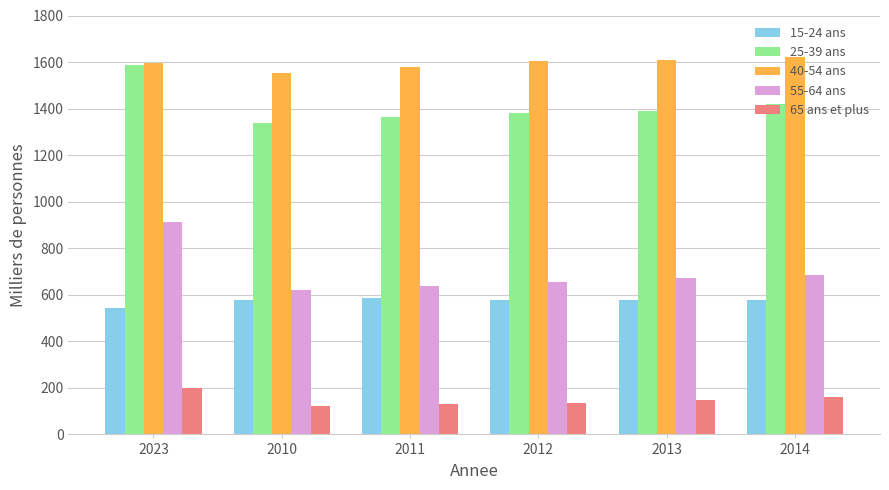

Is the value of 55-64 ans at 2010 greater than the value of 65 ans et plus at 2023?

Yes